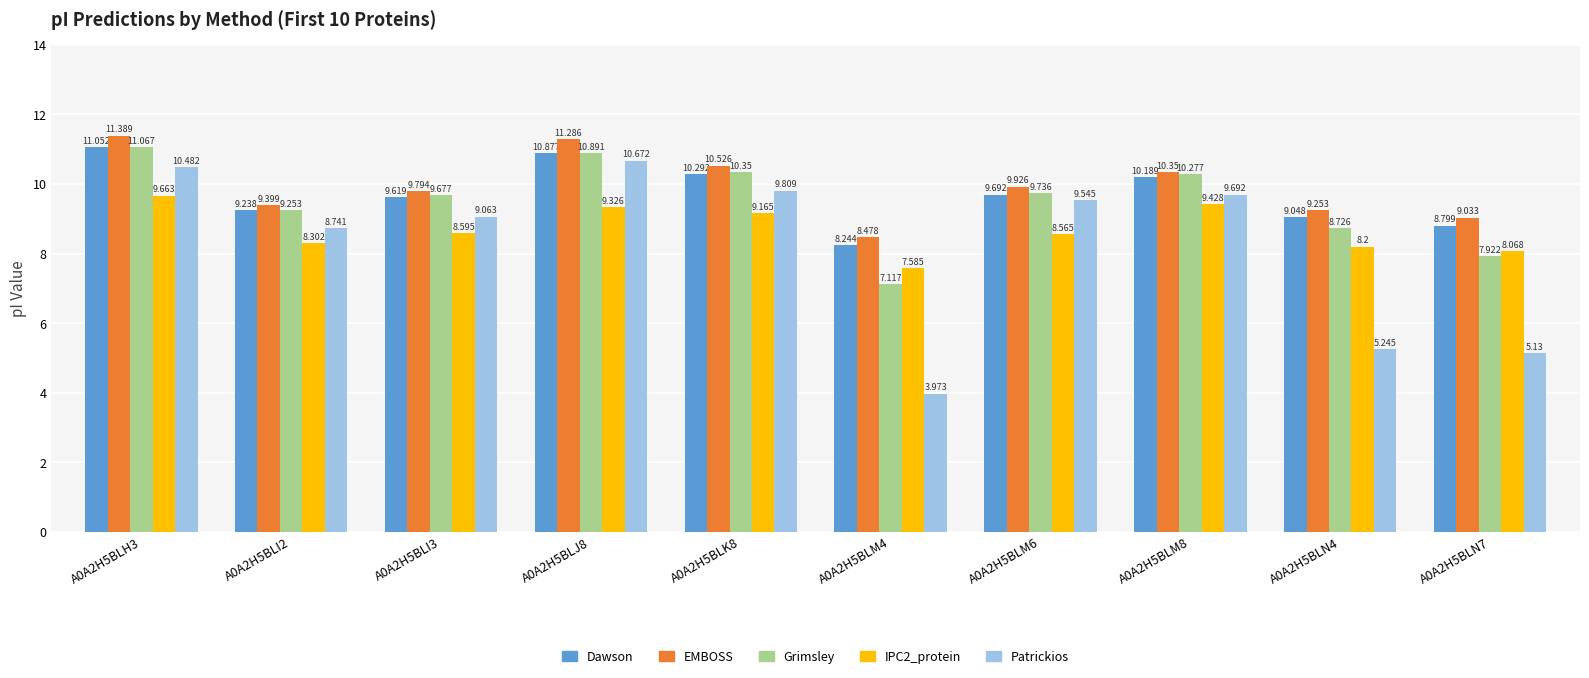

How many bars are there in each group?

5